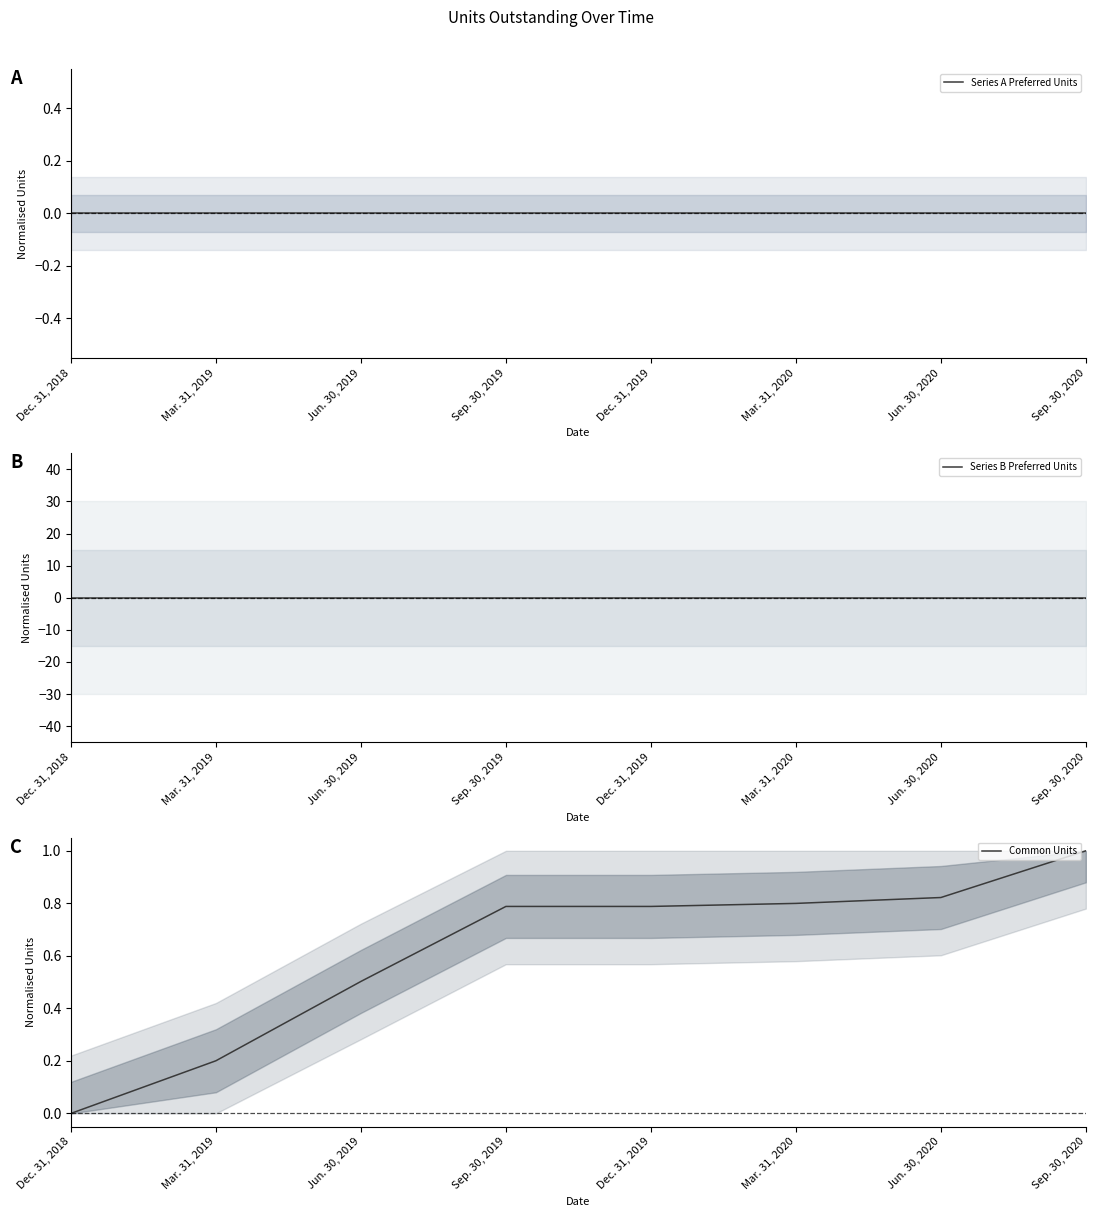

What is the sum of the Common Units values at Sep. 30, 2020 and Mar. 31, 2019?

1.2